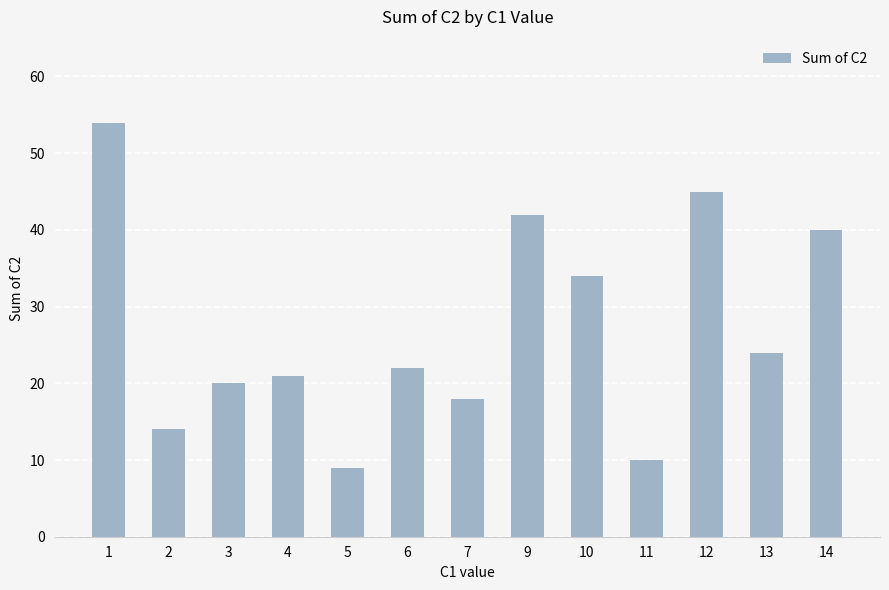

What is the maximum value shown in the chart?

54